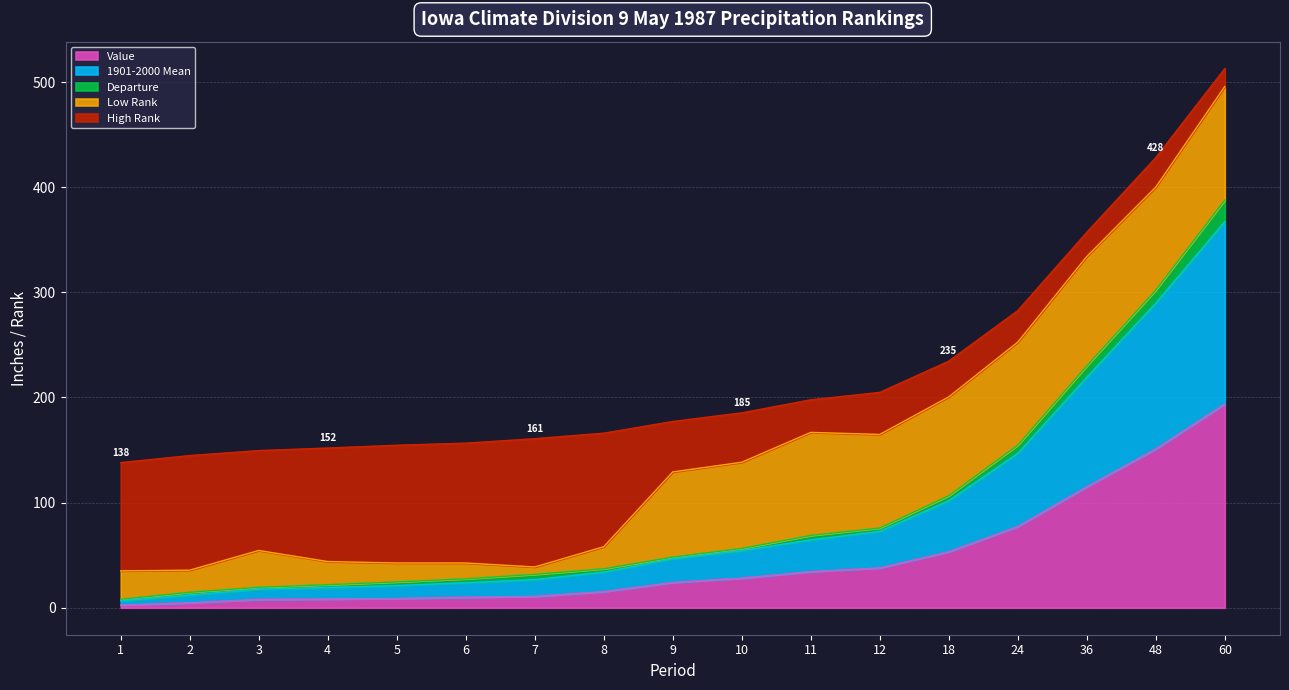

Which category has the highest value in the Value series?

60